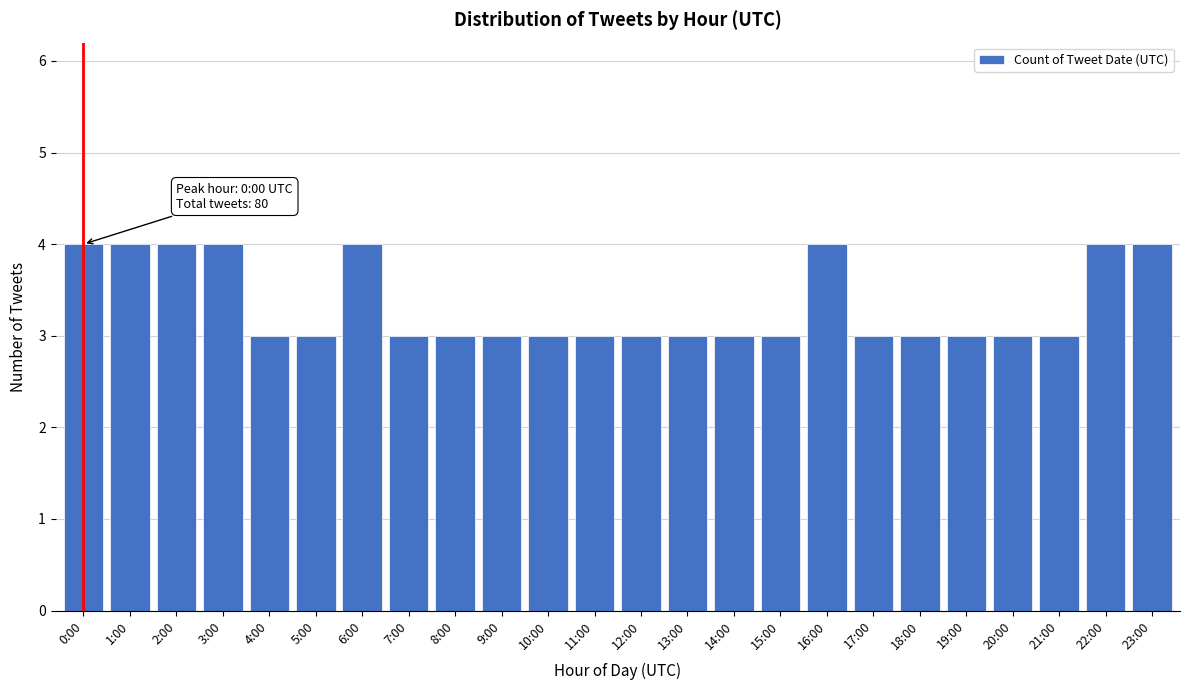

Reading left to right, what are all the values shown in this chart?

4	4	4	4	3	3	4	3	3	3	3	3	3	3	3	3	4	3	3	3	3	3	4	4